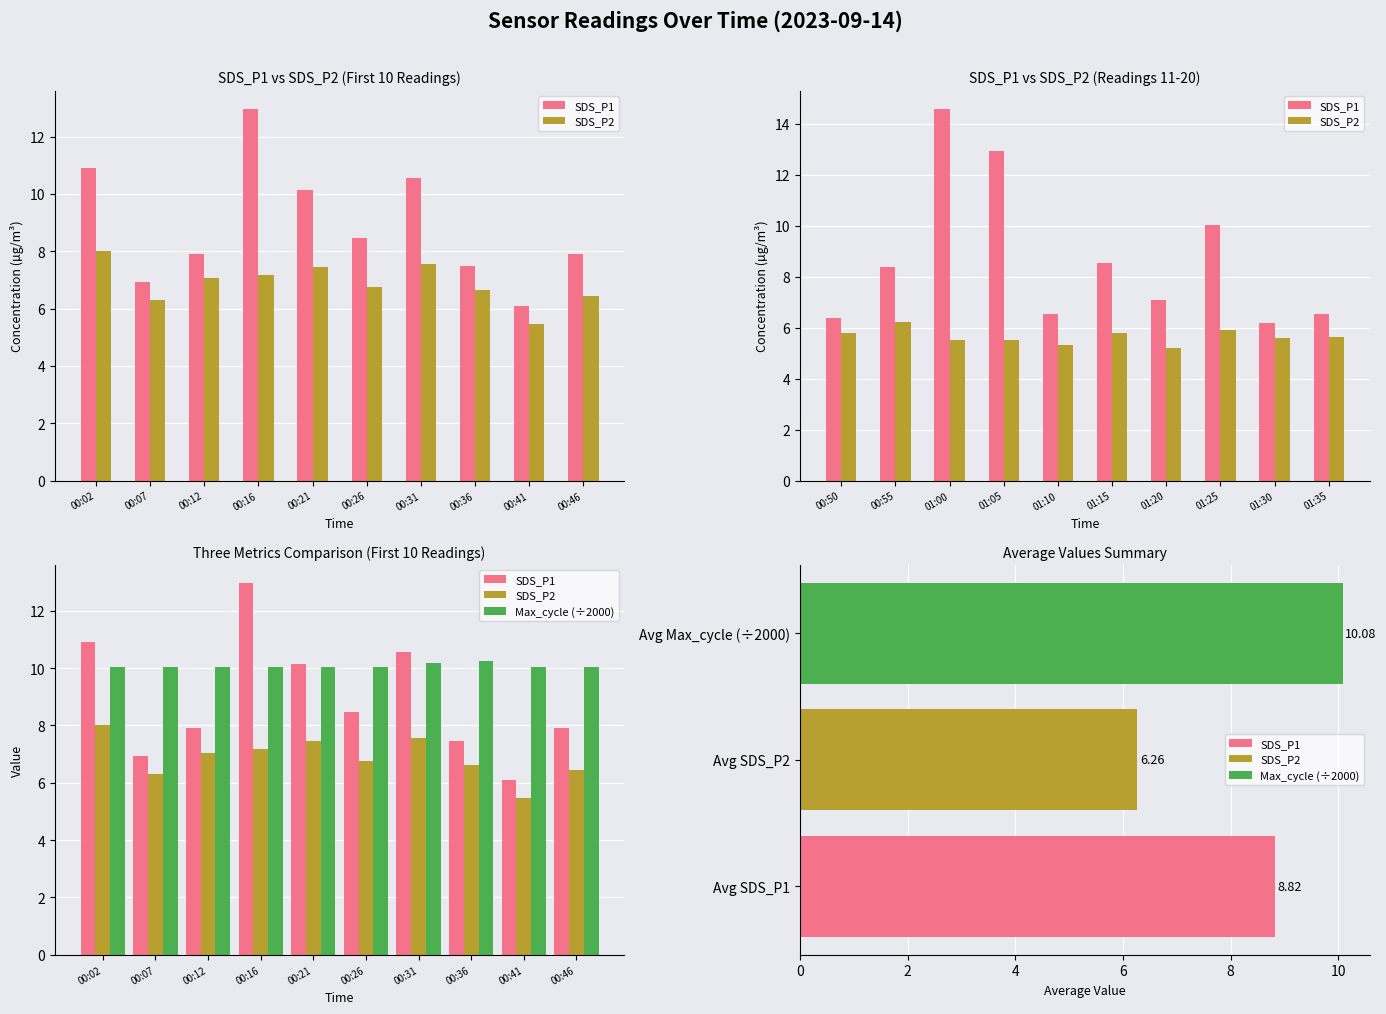

Between 00:31 and 00:41, which series saw the biggest shift?

SDS_P1